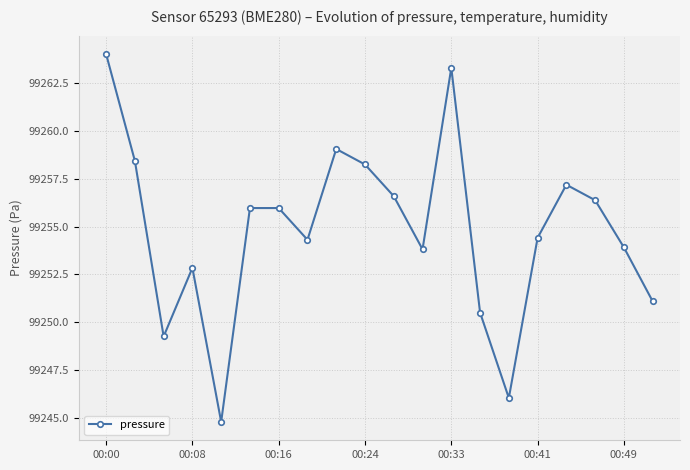

Is this an area chart (filled region under the line)?

No